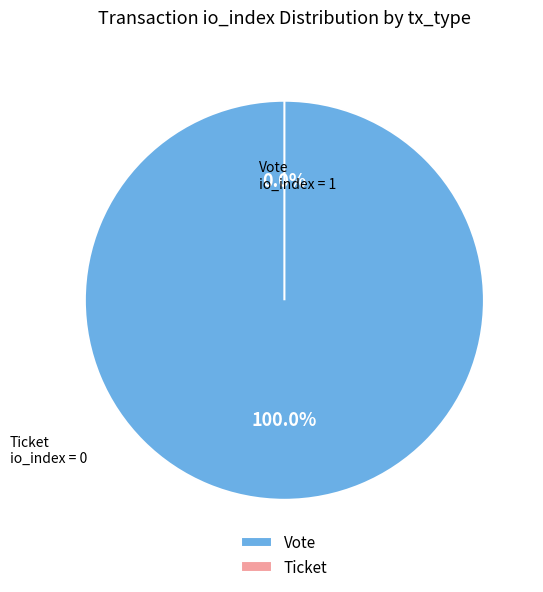

Does Vote (io_index=1) account for over 50% of the chart?

Yes